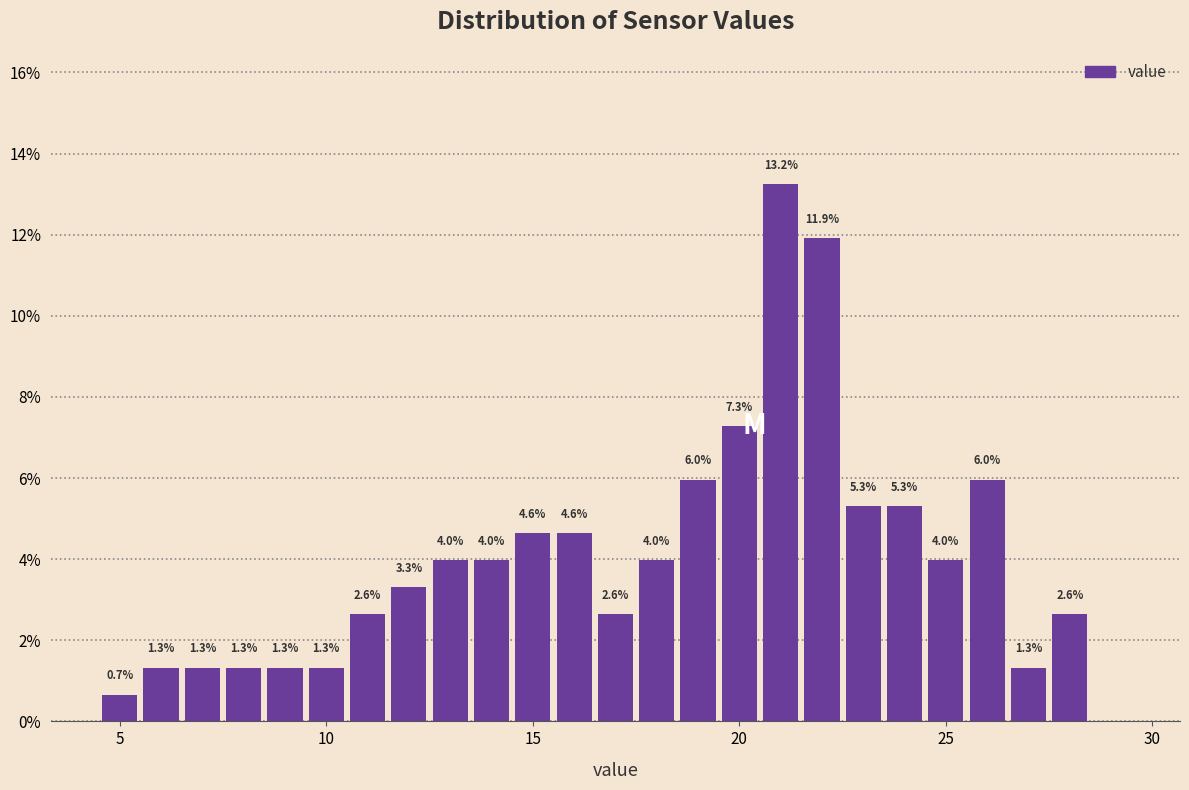

Around what value on the x-axis is the tallest bar? Give the approximate position of its centre, as read against the axis.

21.0